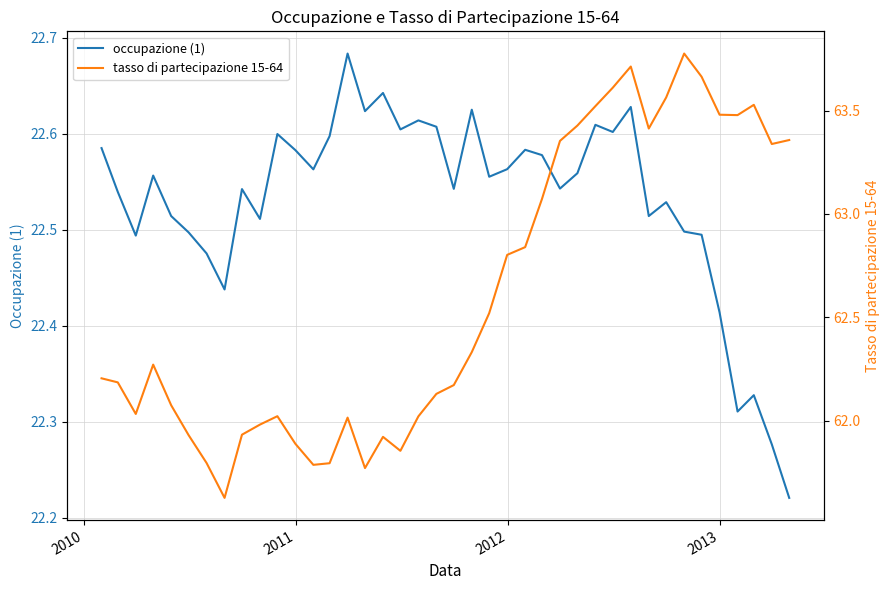

Reading right to left, list all the values displayed in this chart.

occupazione (1): 22.2	22.3	22.3	22.3	22.4	22.5	22.5	22.5	22.5	22.6	22.6	22.6	22.6	22.5	22.6	22.6	22.6	22.6	22.6	22.5	22.6	22.6	22.6	22.6	22.6	22.7	22.6	22.6	22.6	22.6	22.5	22.5	22.4	22.5	22.5	22.5	22.6	22.5	22.5	22.6
tasso di partecipazione 15-64: 63.4	63.3	63.5	63.5	63.5	63.7	63.8	63.6	63.4	63.7	63.6	63.5	63.4	63.4	63.1	62.8	62.8	62.5	62.3	62.2	62.1	62.0	61.9	61.9	61.8	62.0	61.8	61.8	61.9	62.0	62.0	61.9	61.6	61.8	61.9	62.1	62.3	62.0	62.2	62.2